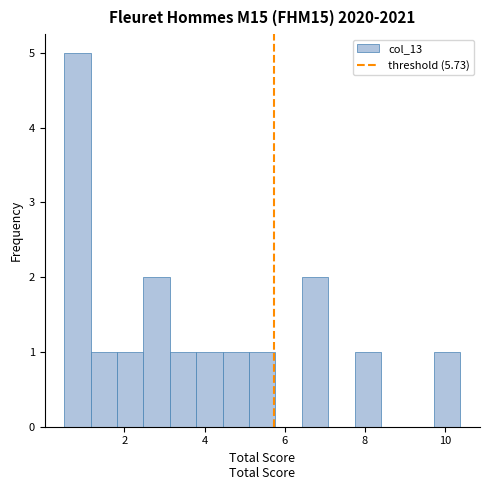

Read against the x-axis, roughly where is the centre of the tallest bar?

0.8